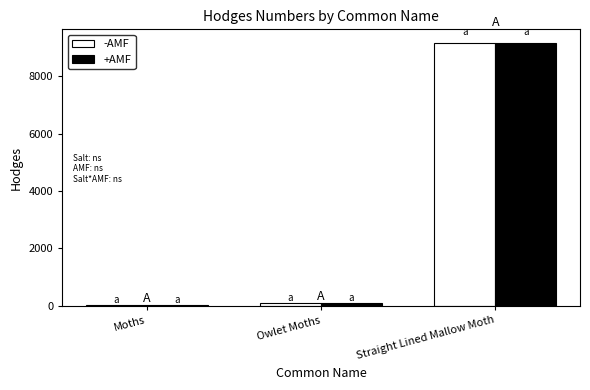

The +AMF series shows 29.0 at Moths. True or false?

True